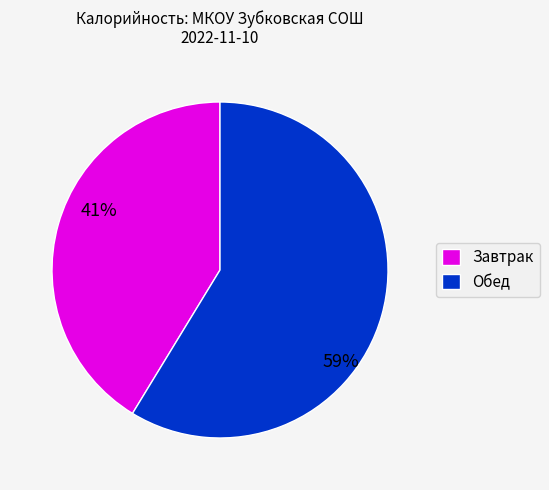

To the nearest percent, what is the average slice percentage?

50%